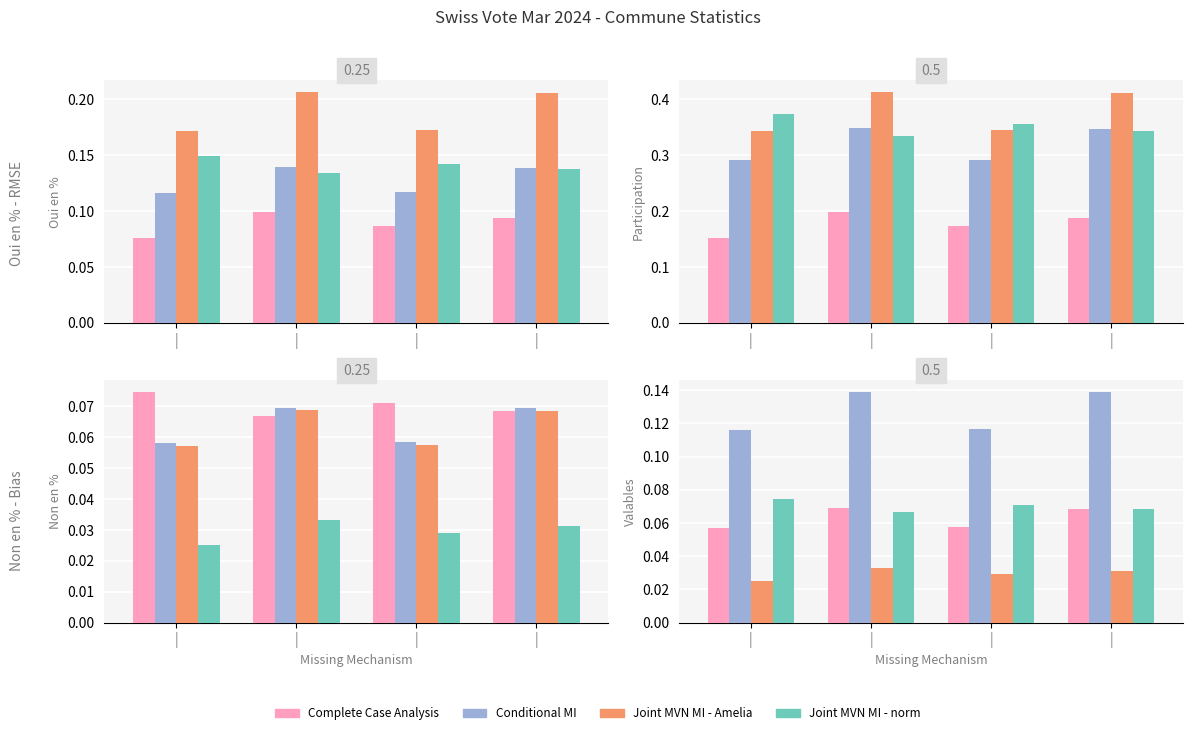

The value of Complete Case Analysis at | is 0.1. True or false?

True